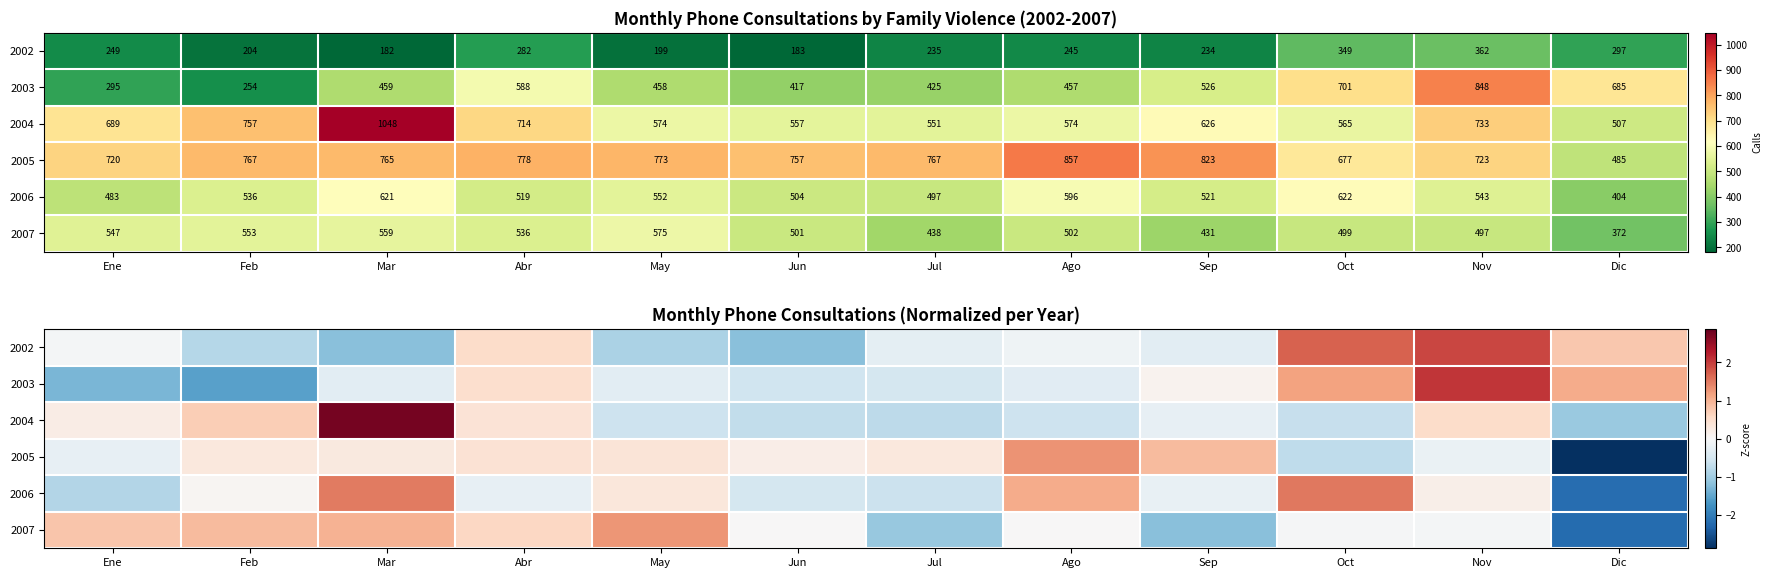

How many data points in 2005 are above 0?

8